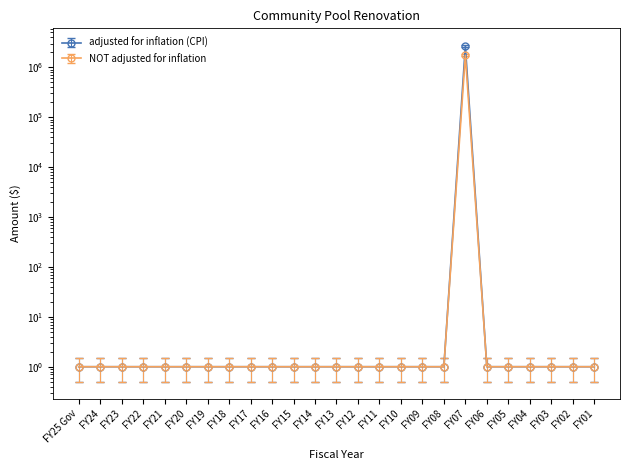

True or false: adjusted for inflation (CPI) and NOT adjusted for inflation cross at least once.

False